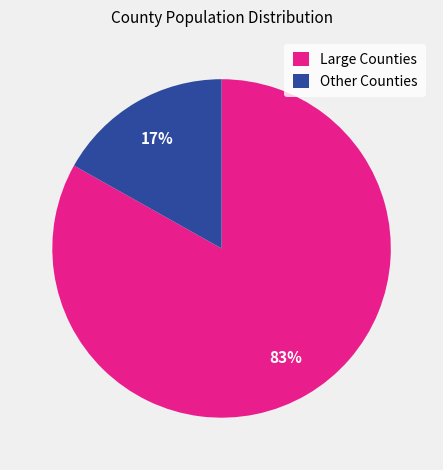

Rank the categories by value from lowest to highest.

Other Counties, Large Counties